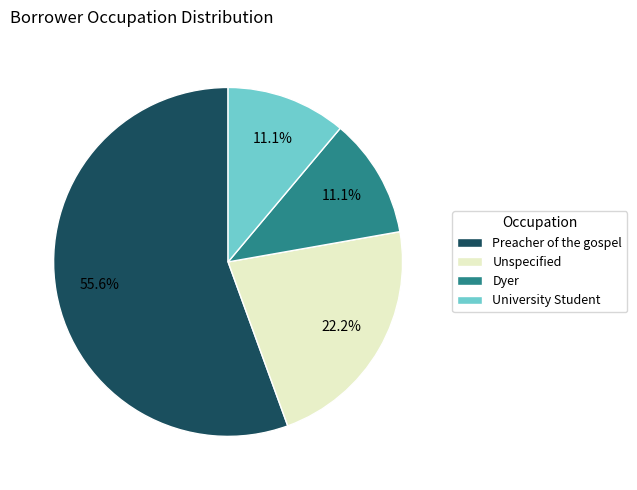

True or false: Preacher of the gospel accounts for 56% of the total.

True